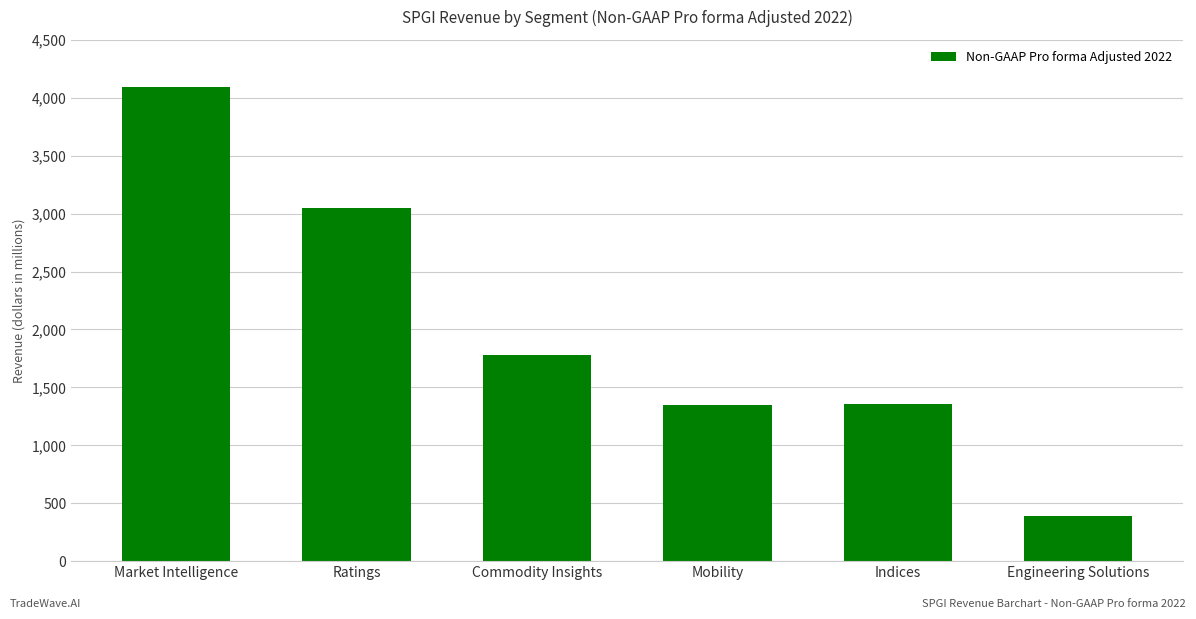

Which label corresponds to the largest value in the chart?

Market Intelligence